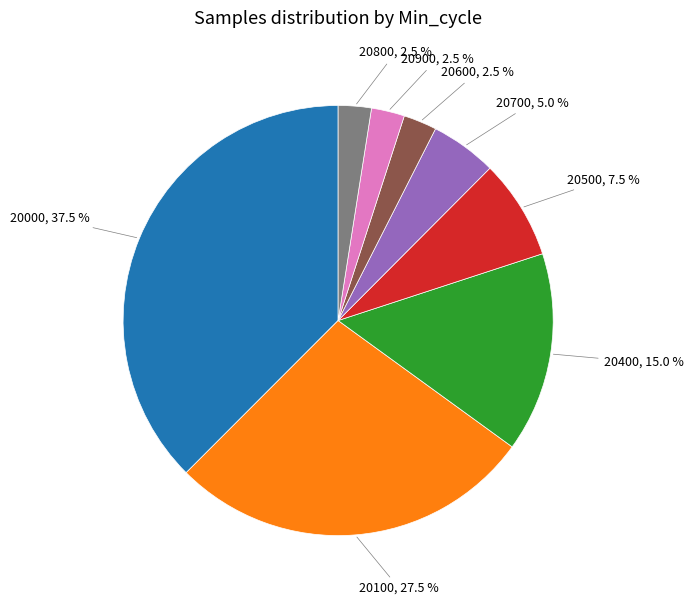

Is there any slice that represents more than half of the pie?

No